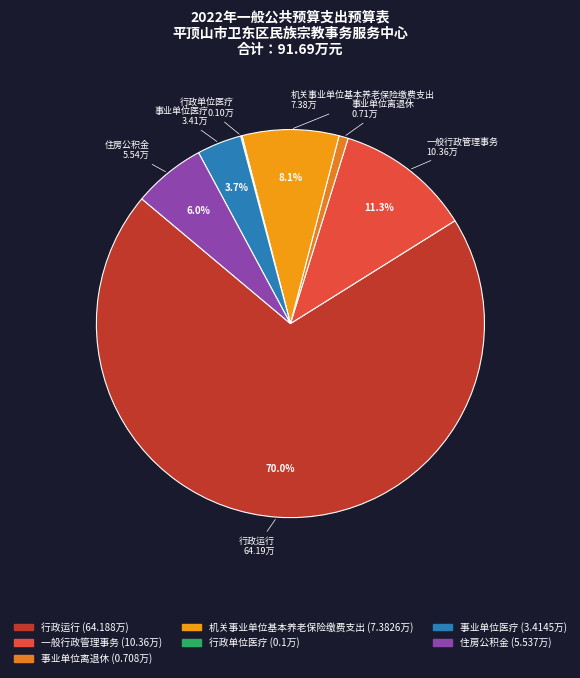

What is the total percentage of 住房公积金 and 行政运行?

76.0%